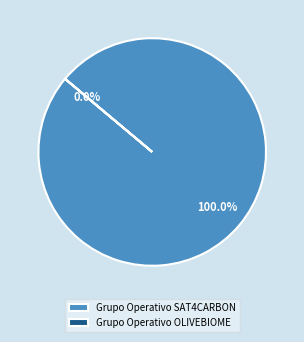

Which slice represents more than half of the pie?

Grupo Operativo SAT4CARBON